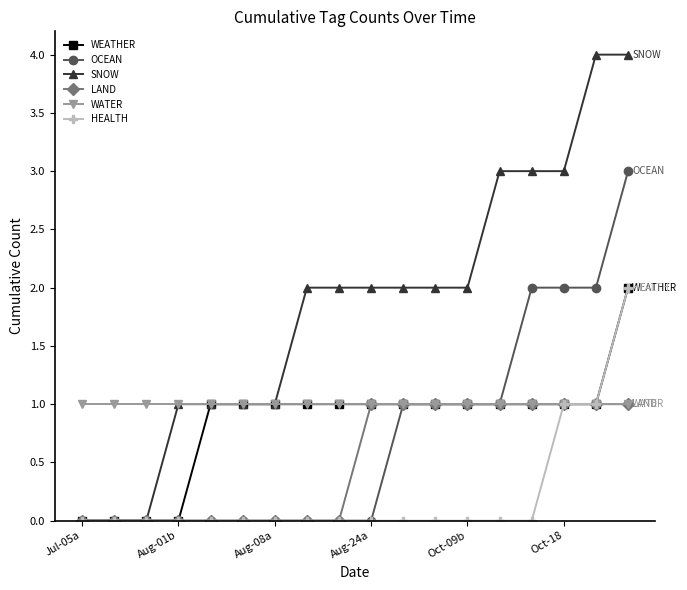

Which series has the widest spread of values?

SNOW